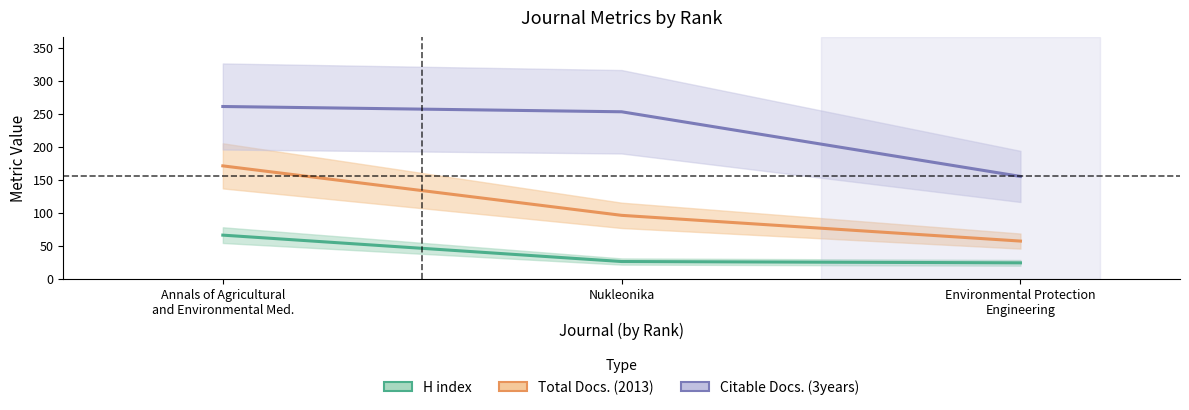

What is the label of the 2nd point from the left?

Nukleonika